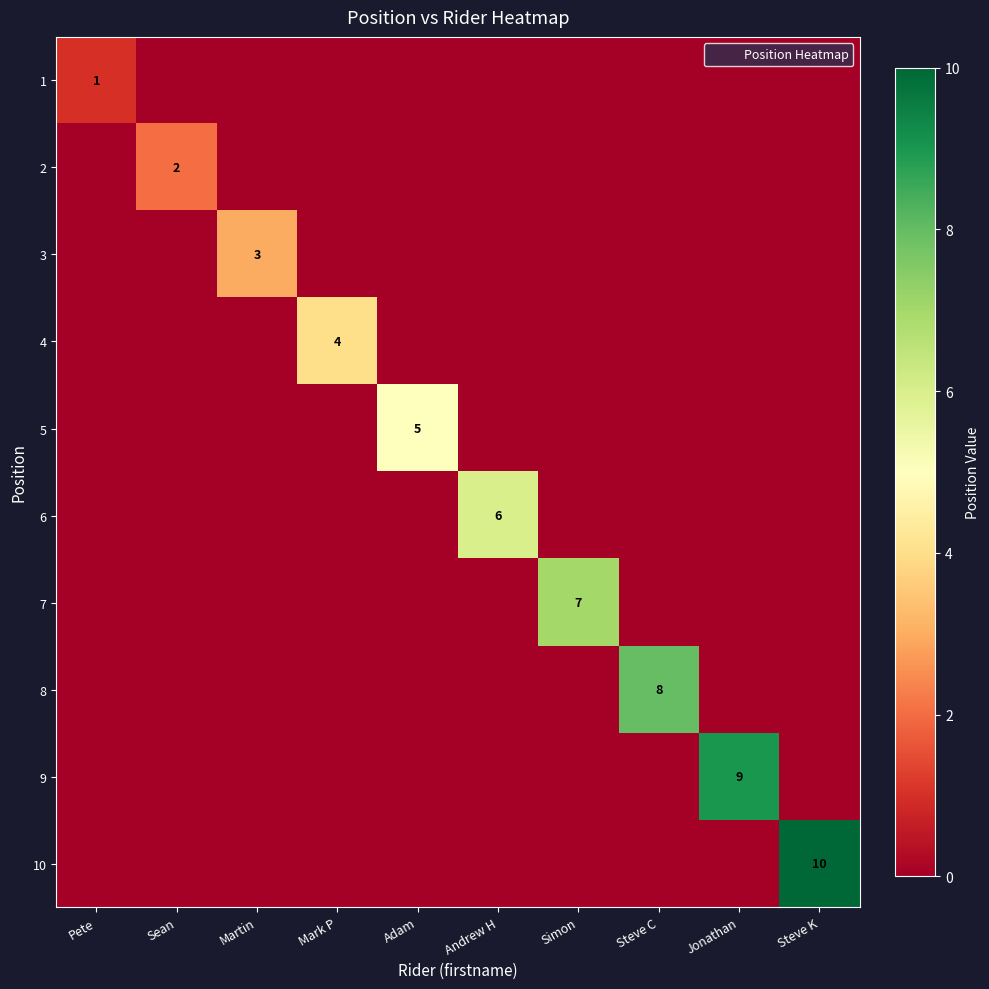

What is the greatest value displayed?

10